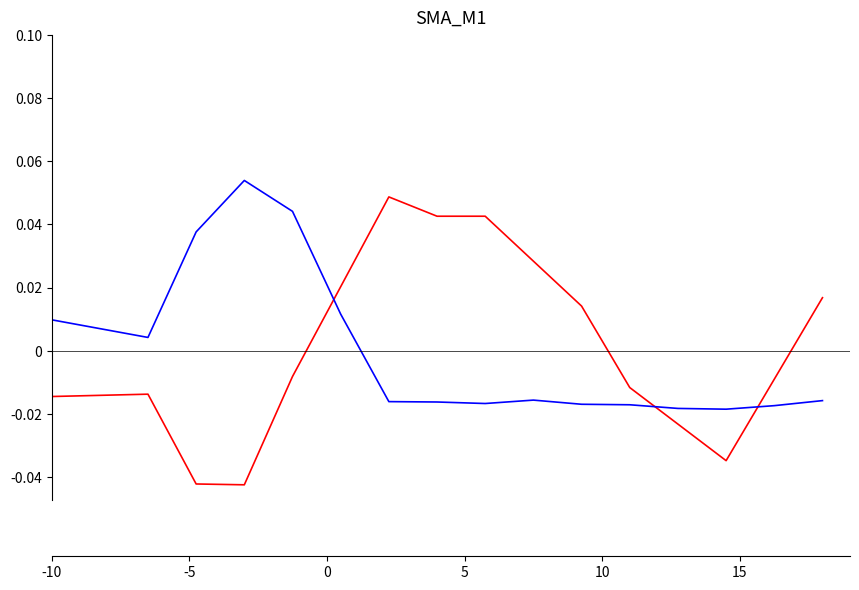

Does the chart display data point markers on the line(s)?

No